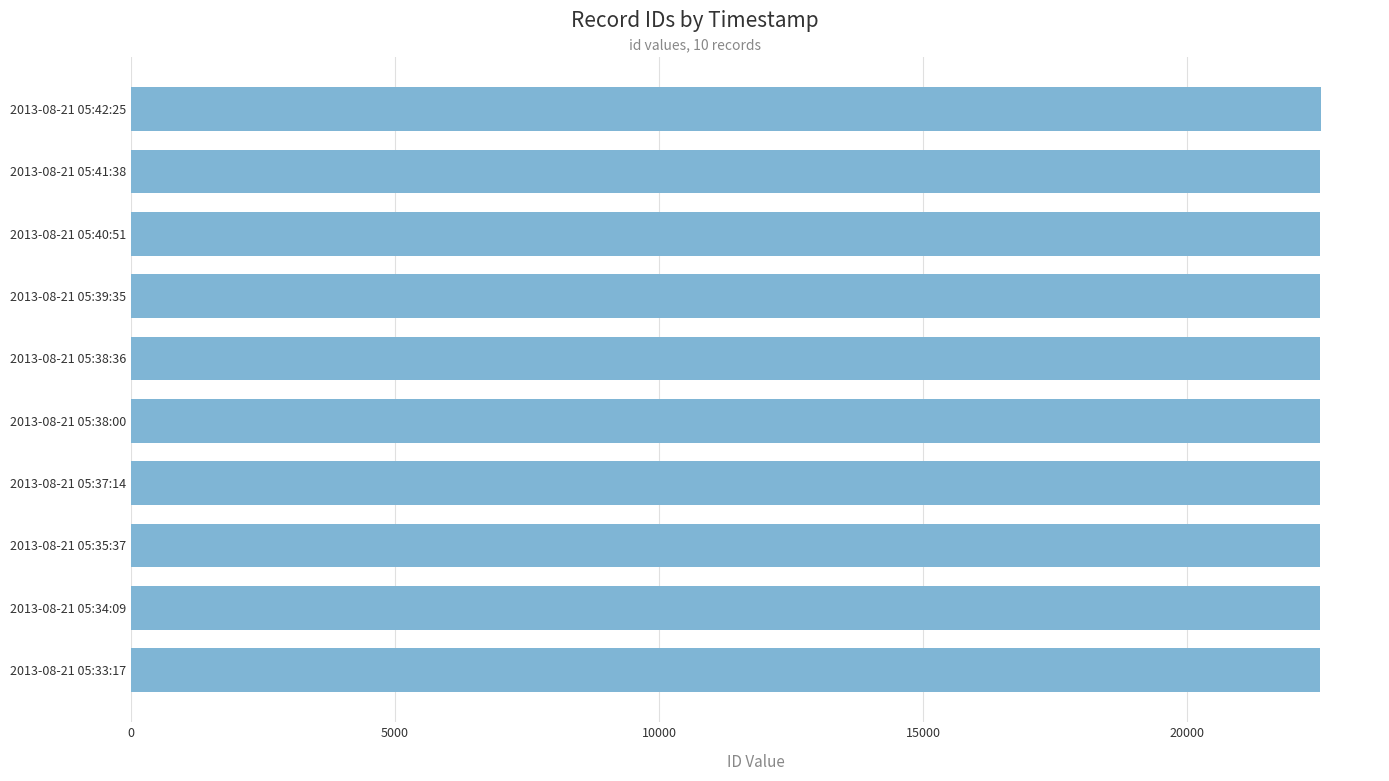

Is it true that the value at 2013-08-21 05:37:14 is 40277?

False